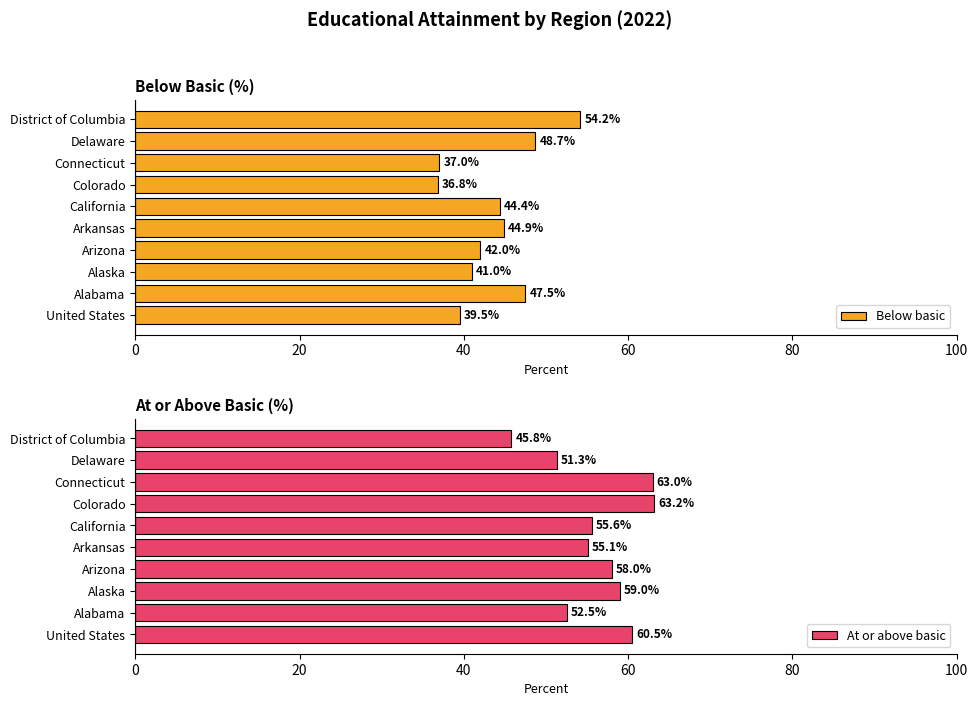

What is the maximum value shown in the chart?

63.2